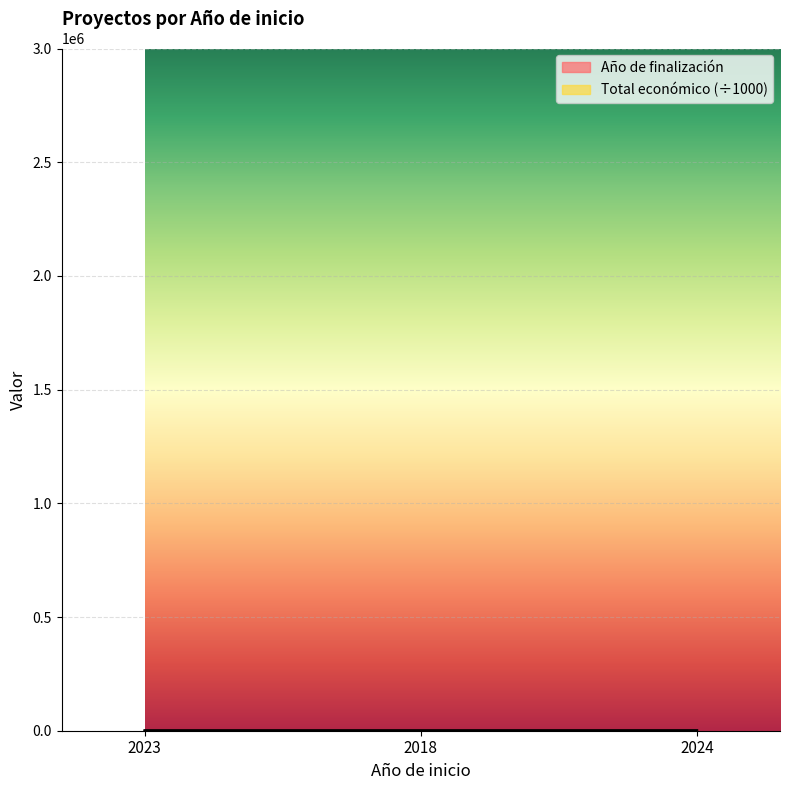

Which series has the largest total across all categories?

Año de finalización